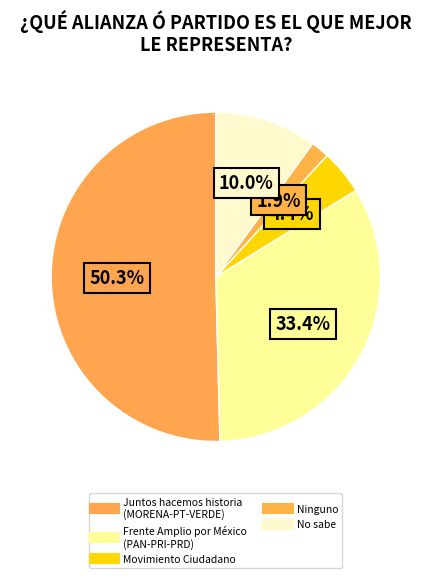

What percentage is the Movimiento Ciudadano slice, to the nearest percent?

4%